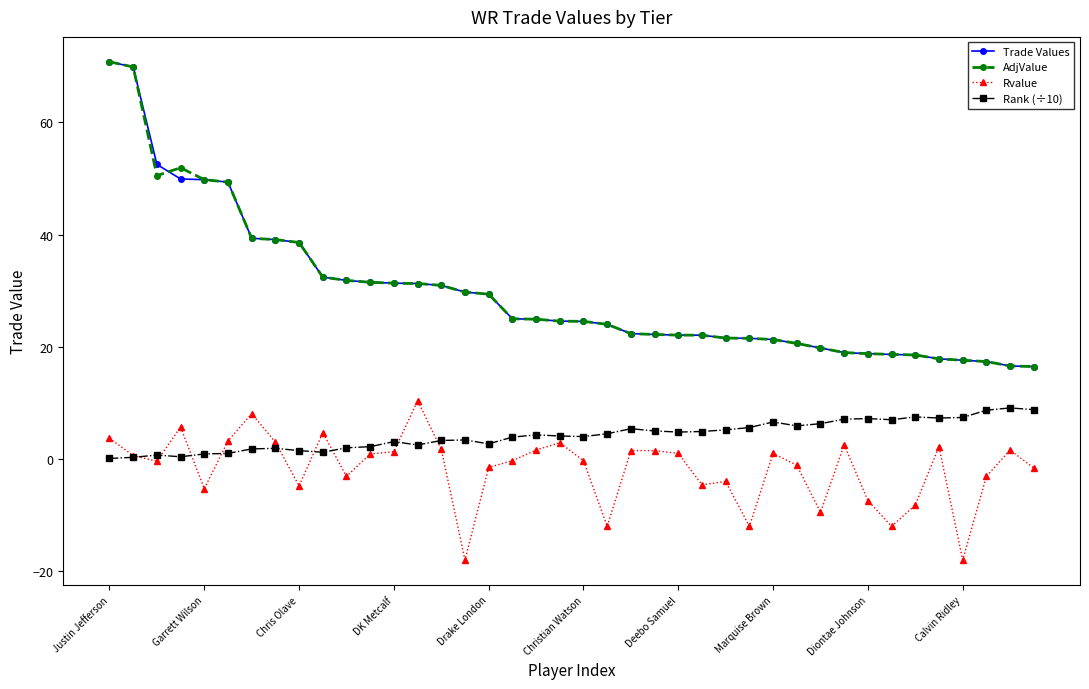

What is the difference between the maximum and minimum values in the Trade Values series?

54.3